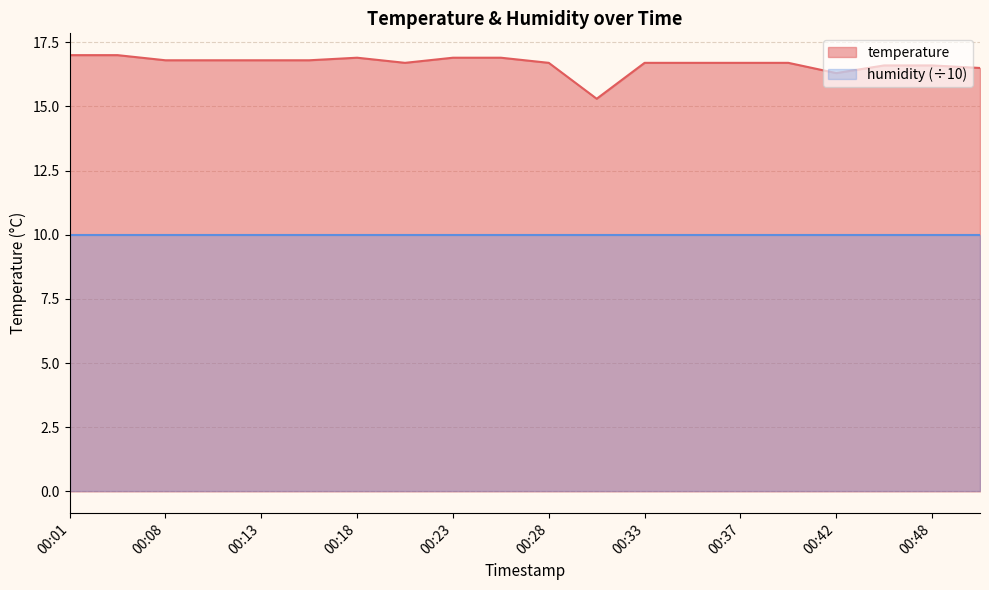

Read the value at 00:33.

16.7